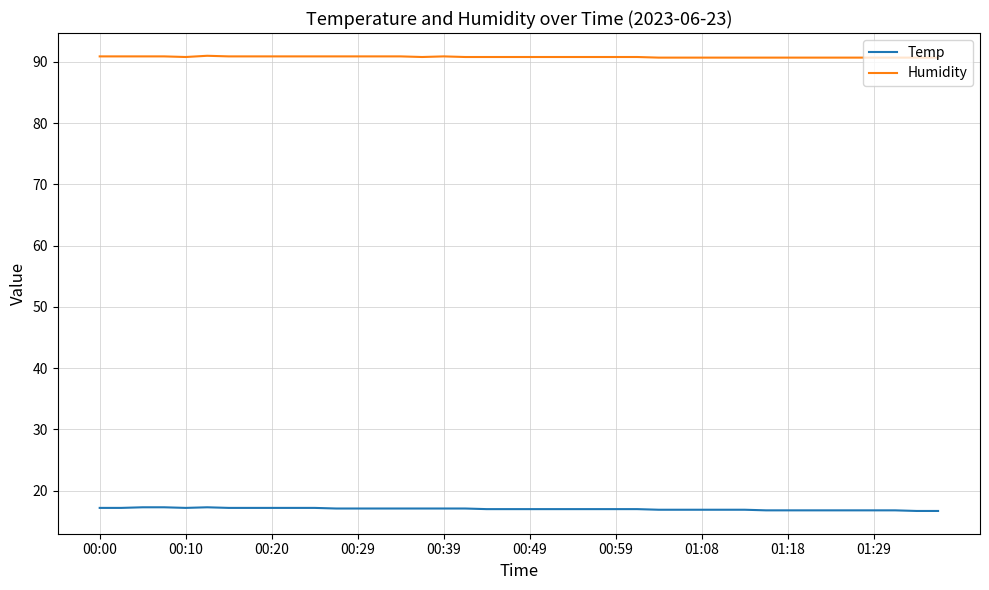

List the series in order of their overall mean, lowest first.

Temp, Humidity